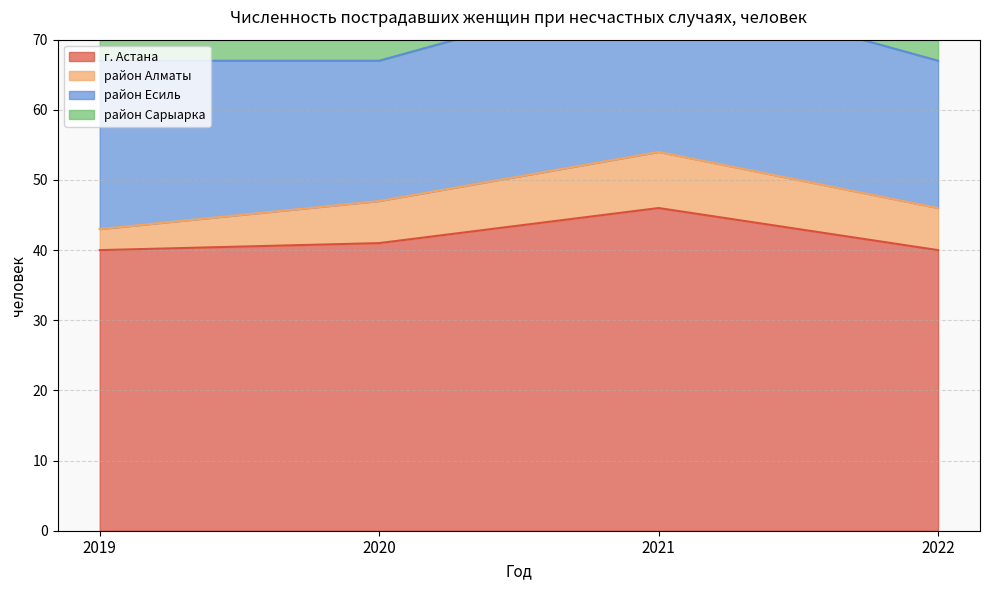

Which has a higher value, 2021 or 2022?

2021